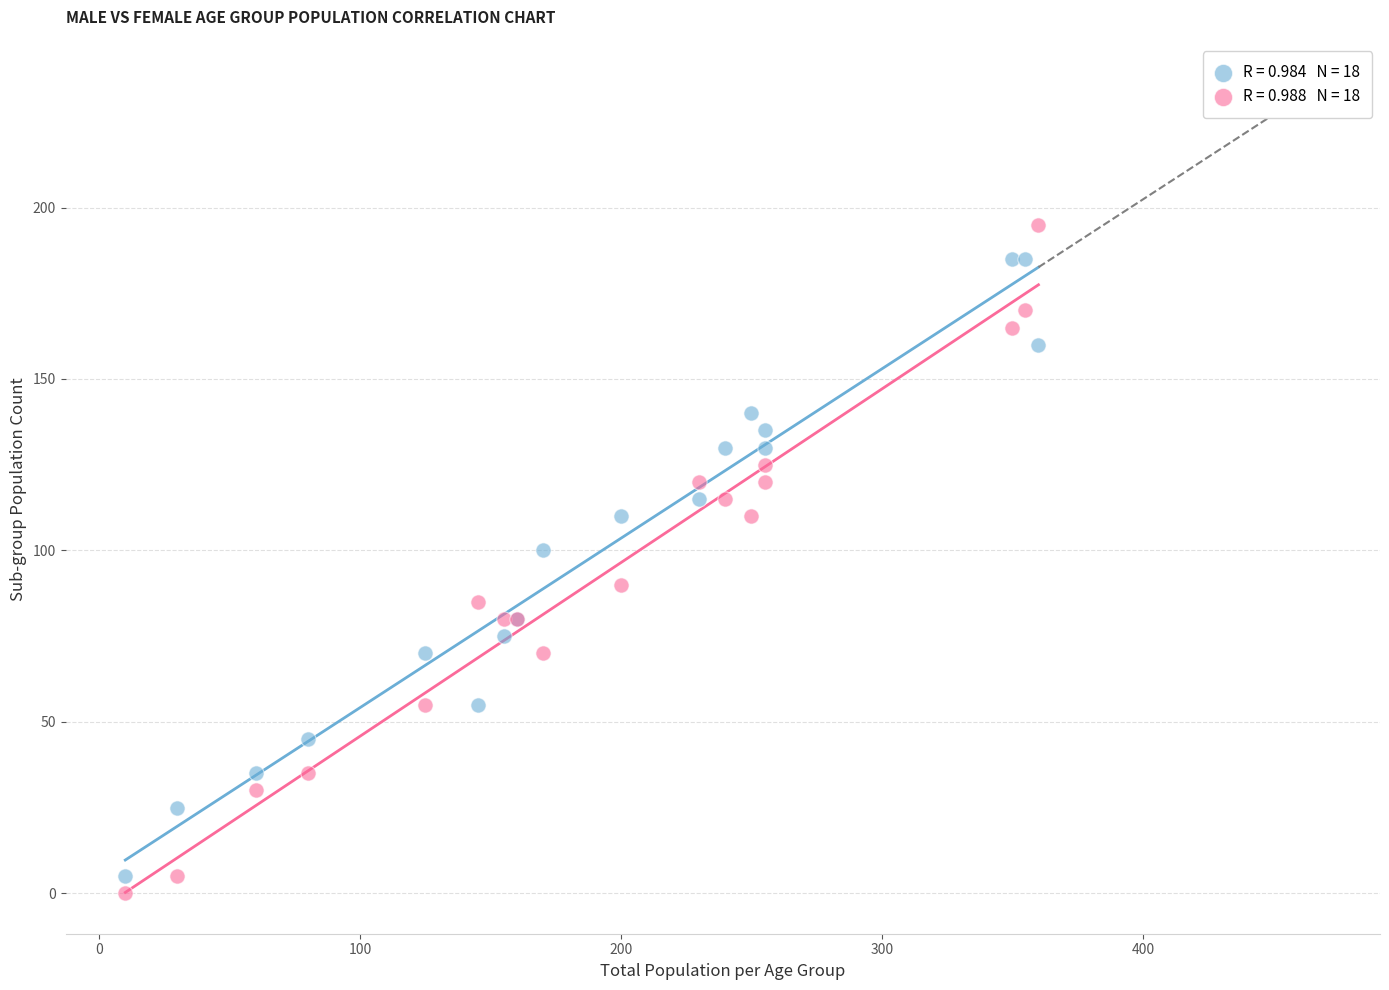

Across all series, what Y value is closest to 97?

100